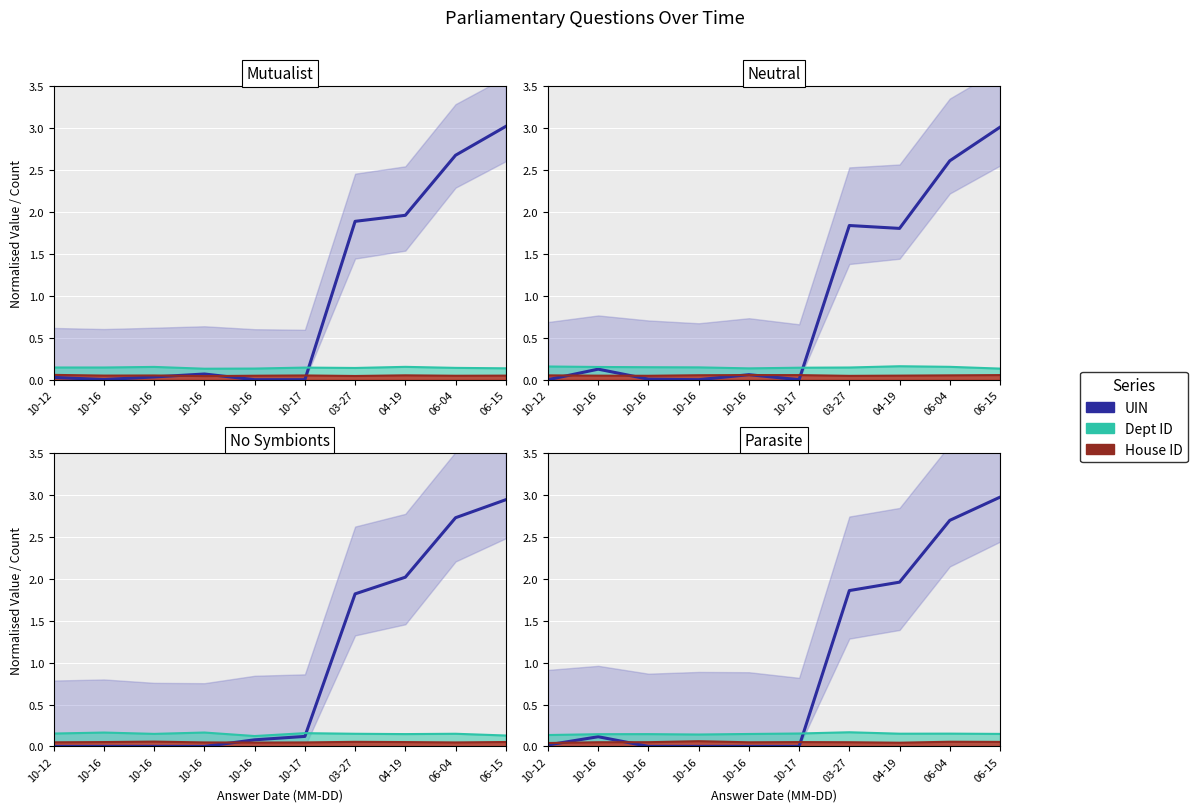

Reading left to right, extract all data points from this chart.

UIN: 0.0	0.1	0.0	0.0	0.0	0.0	1.9	2.0	2.7	3.0
Dept ID: 0.1	0.1	0.1	0.1	0.1	0.2	0.2	0.2	0.2	0.1
House ID: 0.0	0.0	0.1	0.1	0.0	0.1	0.0	0.0	0.1	0.1